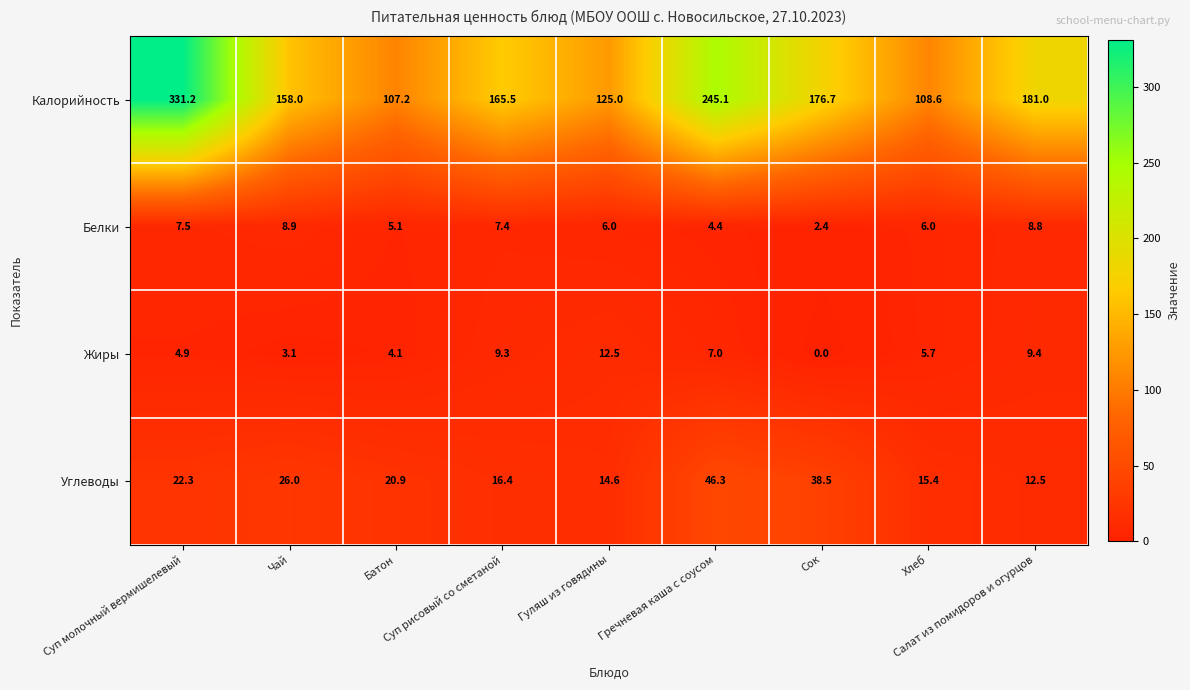

List the series in order of their peak value, highest first.

Калорийность, Углеводы, Жиры, Белки